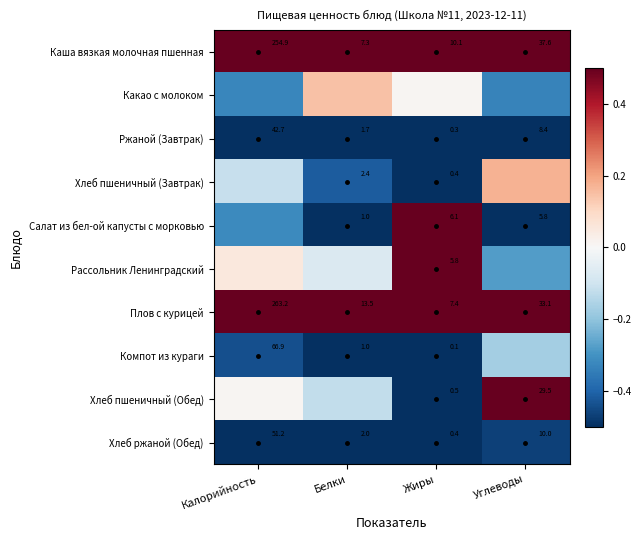

What is the highest value of the Хлеб ржаной (Обед) series?

-0.5